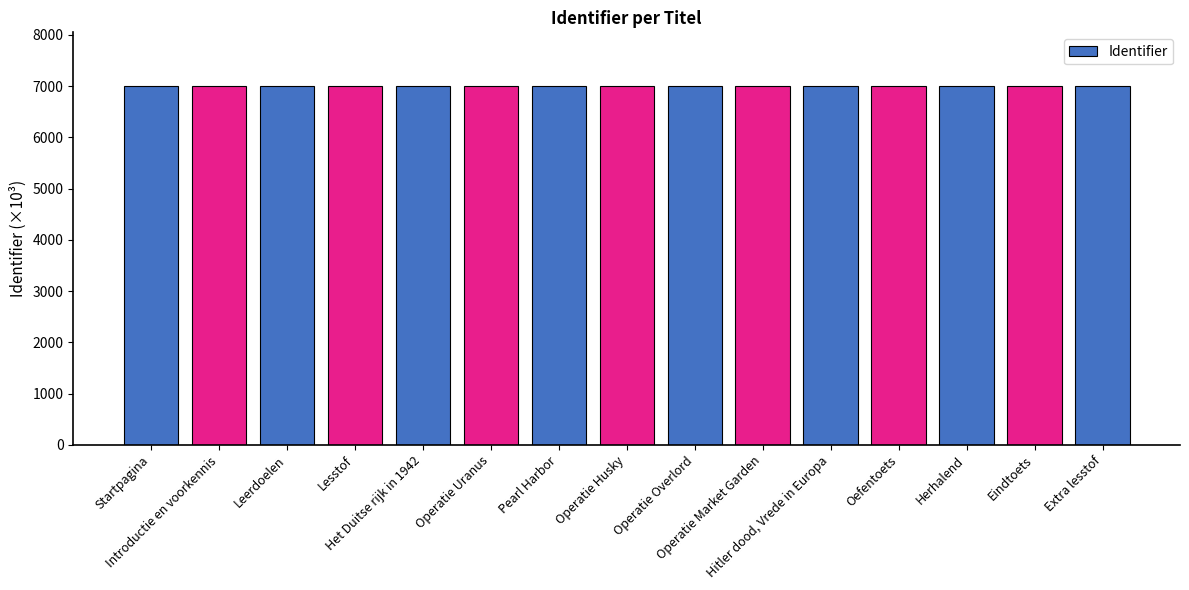

List the labels in order of value, smallest first.

Startpagina, Introductie en voorkennis, Leerdoelen, Lesstof, Het Duitse rijk in 1942, Operatie Uranus, Pearl Harbor, Operatie Husky, Operatie Overlord, Operatie Market Garden, Hitler dood, Vrede in Europa, Oefentoets, Herhalend, Eindtoets, Extra lesstof